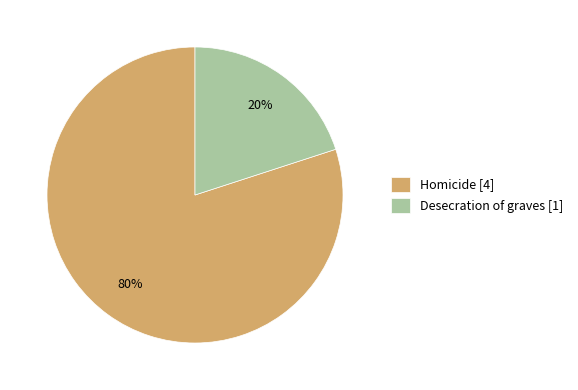

To the nearest percent, what percentage of the pie is Desecration of graves?

20%